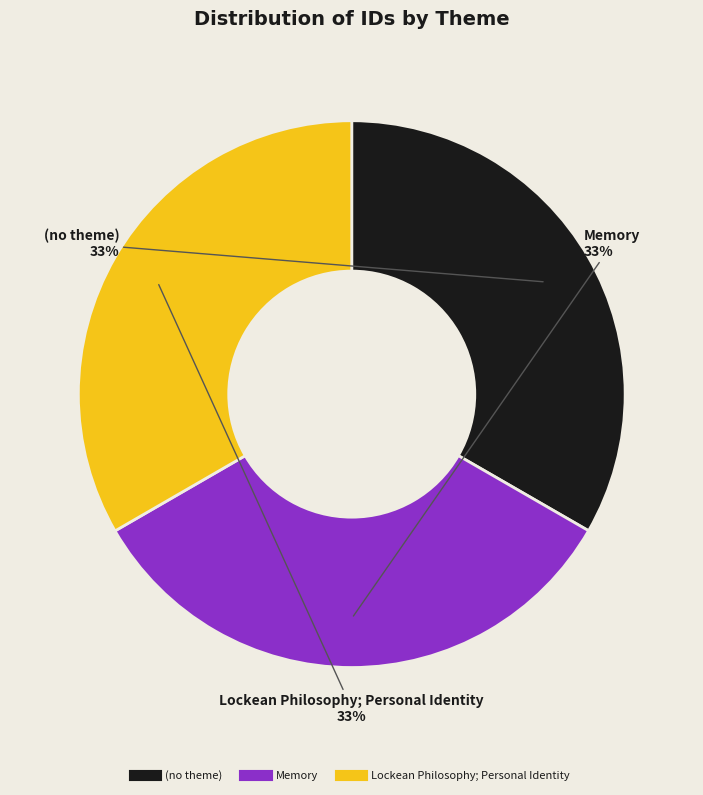

True or false: (no theme) accounts for 18% of the total.

False